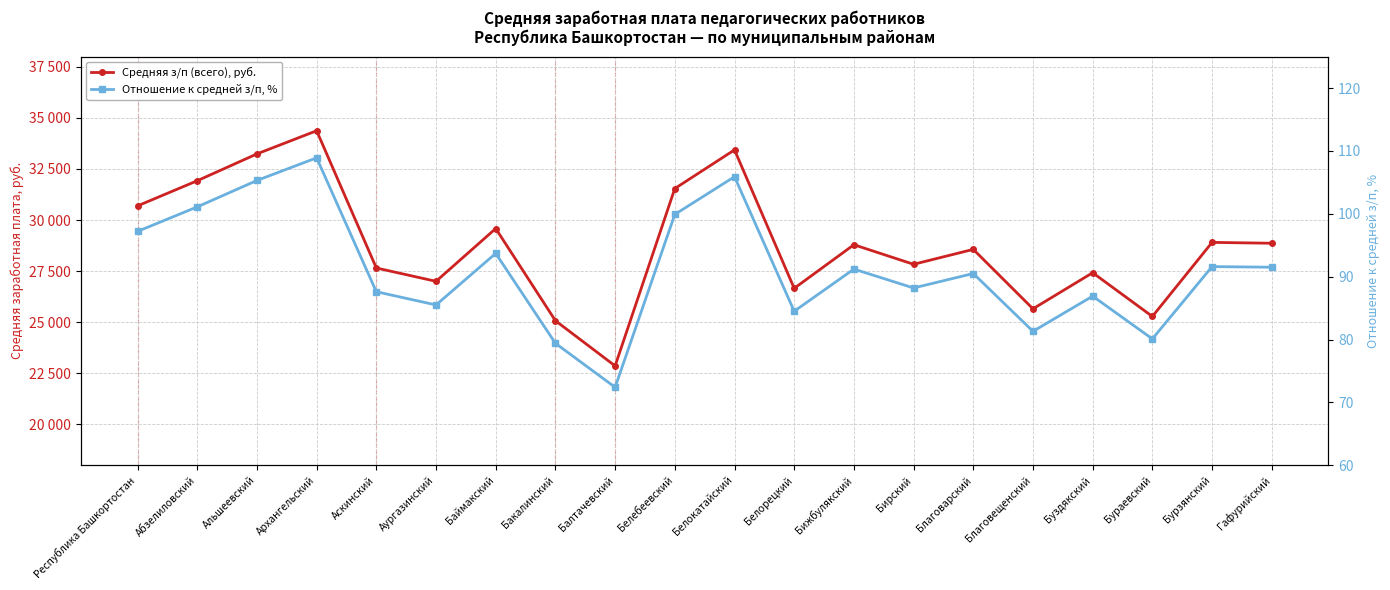

What is the sum of all Средняя з/п (всего), руб. values?

575380.3